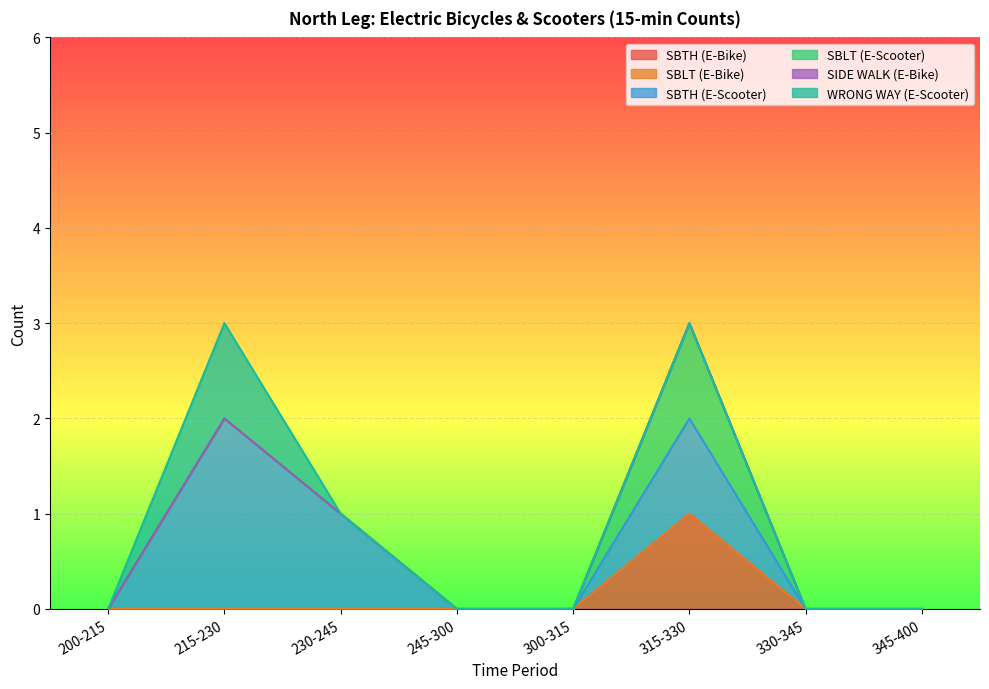

What is the label of the 4th point from the right?

300-315